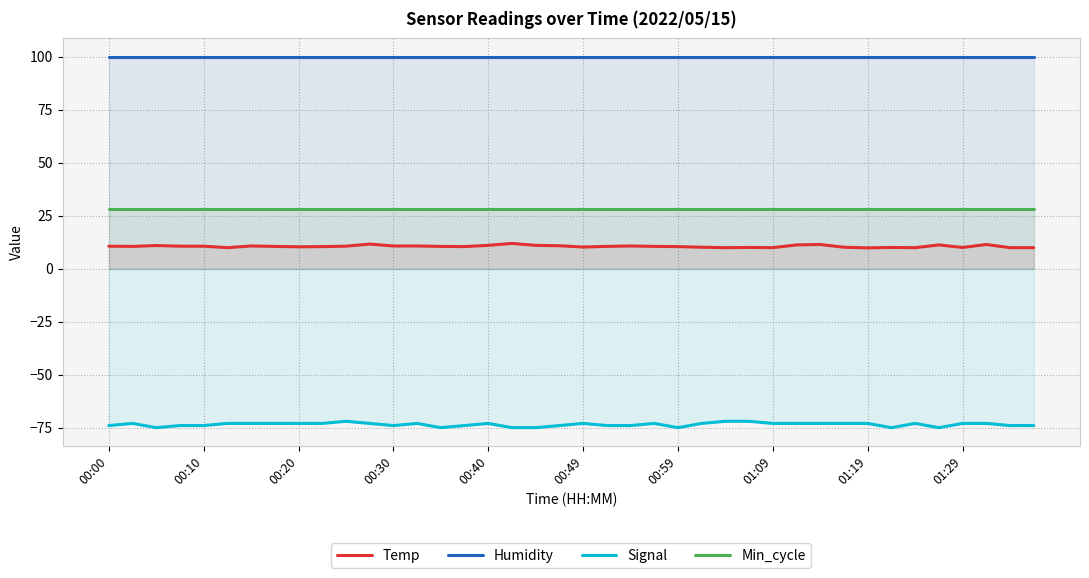

What is the highest value of the Temp series?

11.9